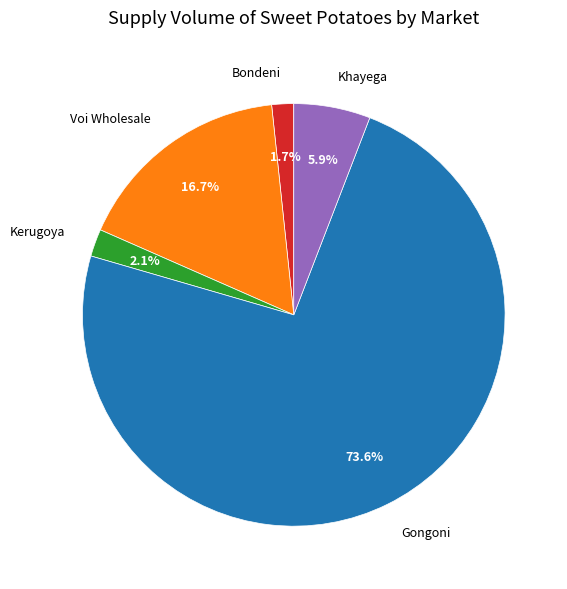

Which slice is the largest?

Gongoni